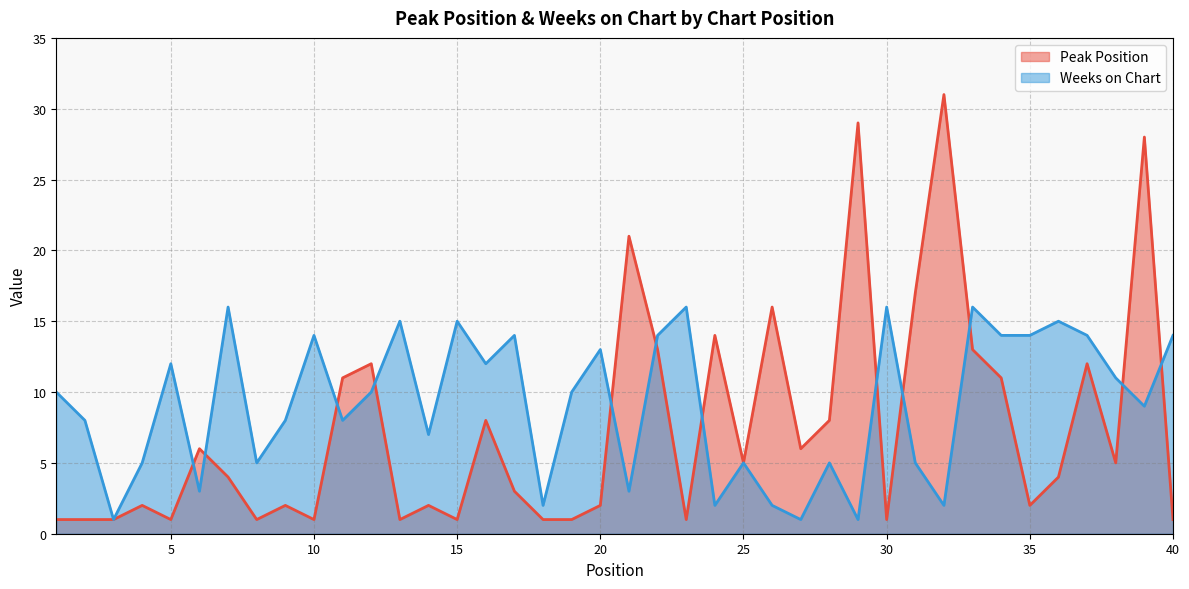

What are all the series names shown in the legend?

Peak Position, Weeks on Chart